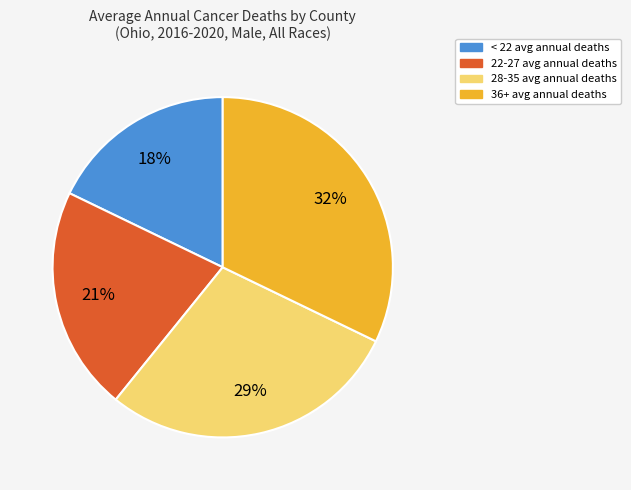

Is there a majority slice in this chart?

No